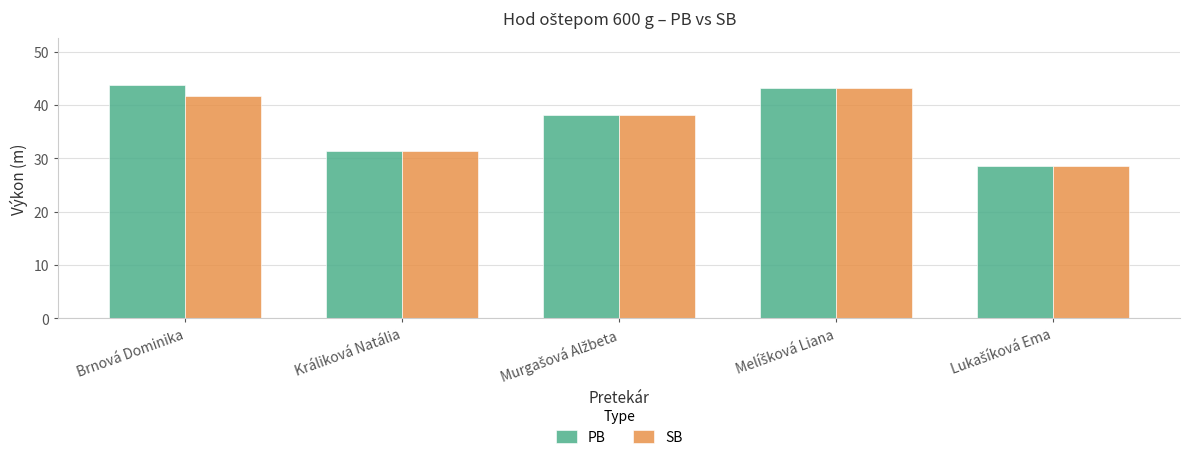

Reading left to right, list all the values displayed in this chart.

PB: 43.8	31.5	38.2	43.3	28.6
SB: 41.8	31.5	38.2	43.3	28.5